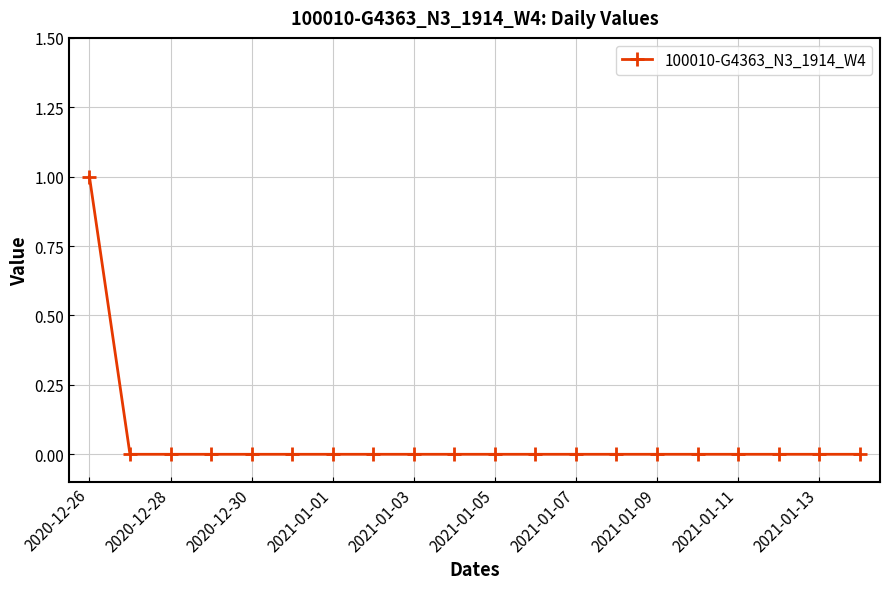

How many categories are shown in the chart?

20